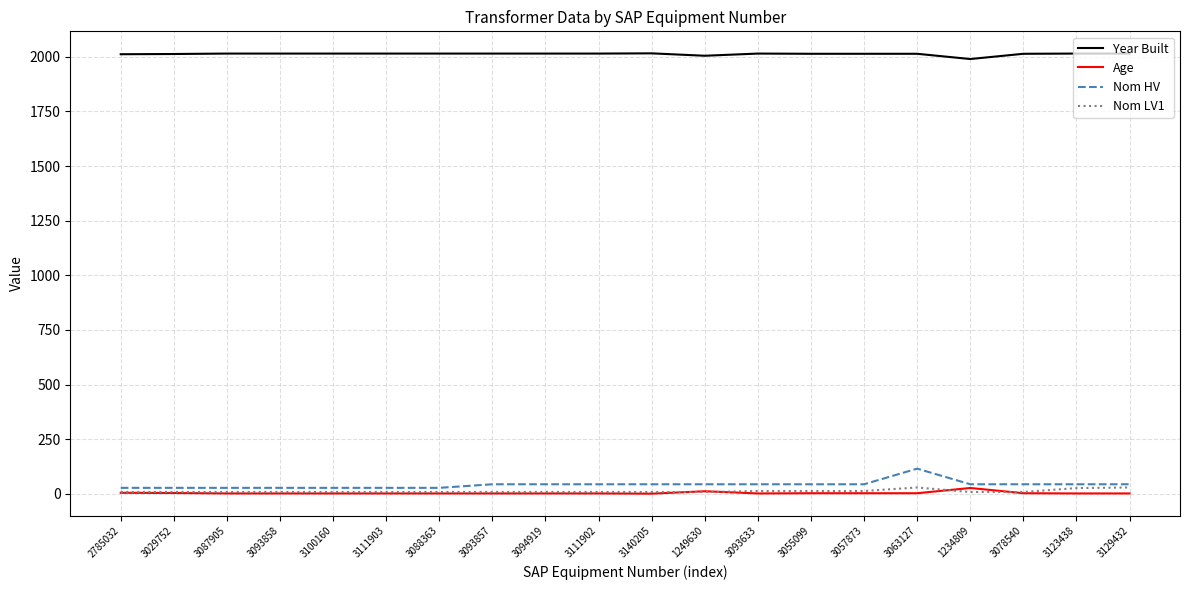

How many distinct data groups are displayed?

4